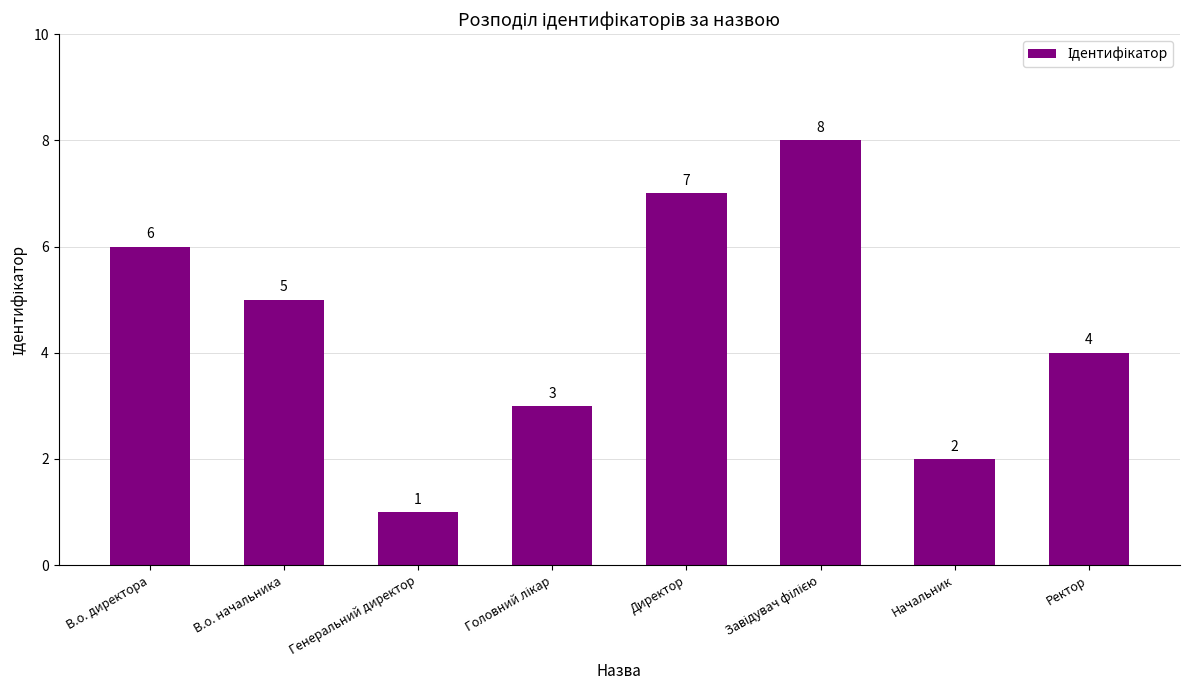

Where does the data first go above 5?

В.о. директора